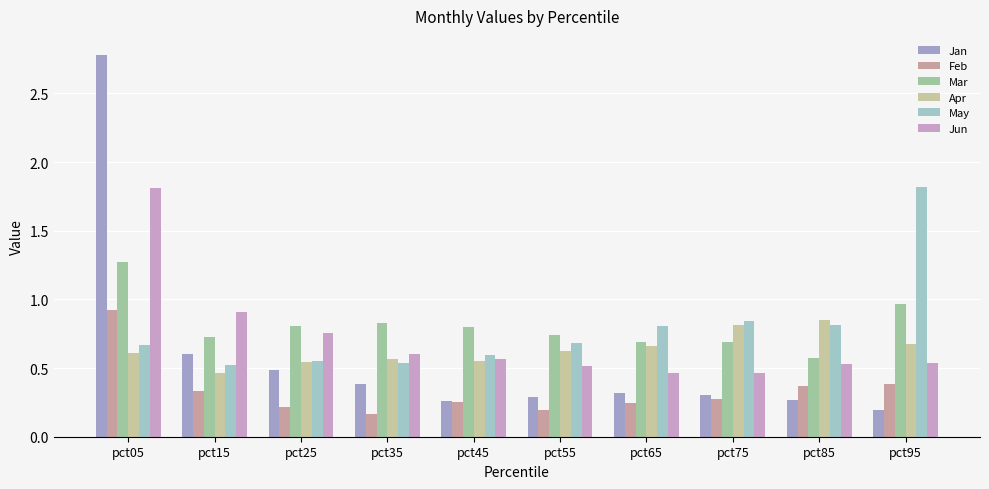

Where is Jun nearest to the value 1?

pct15